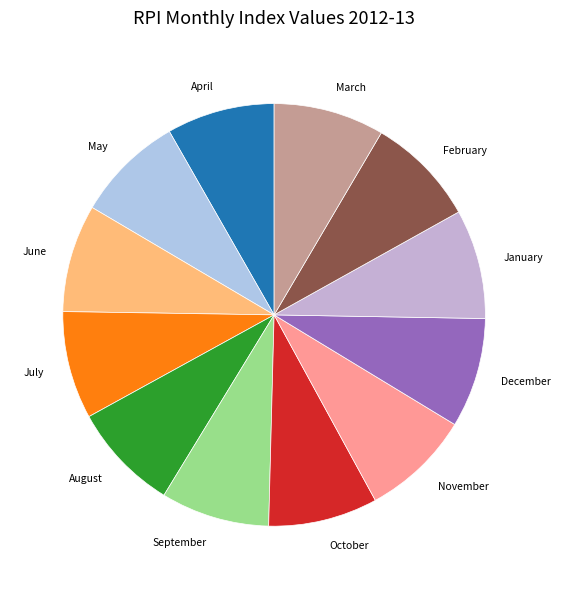

The October slice represents 22% of the pie. True or false?

False